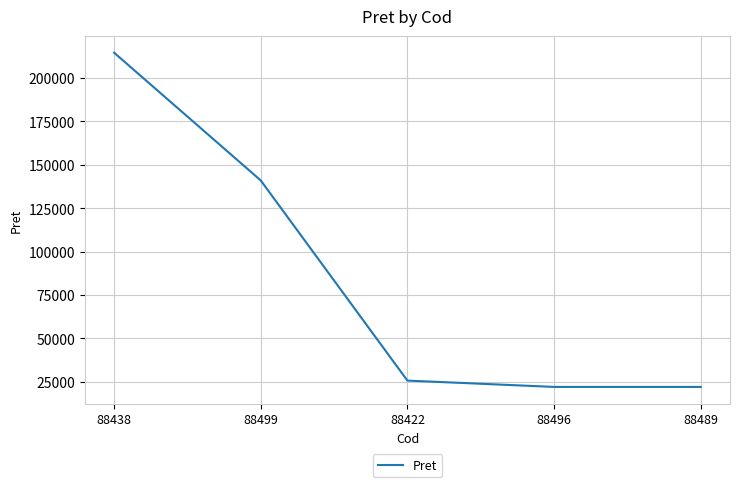

What is the greatest value displayed?

214582.5